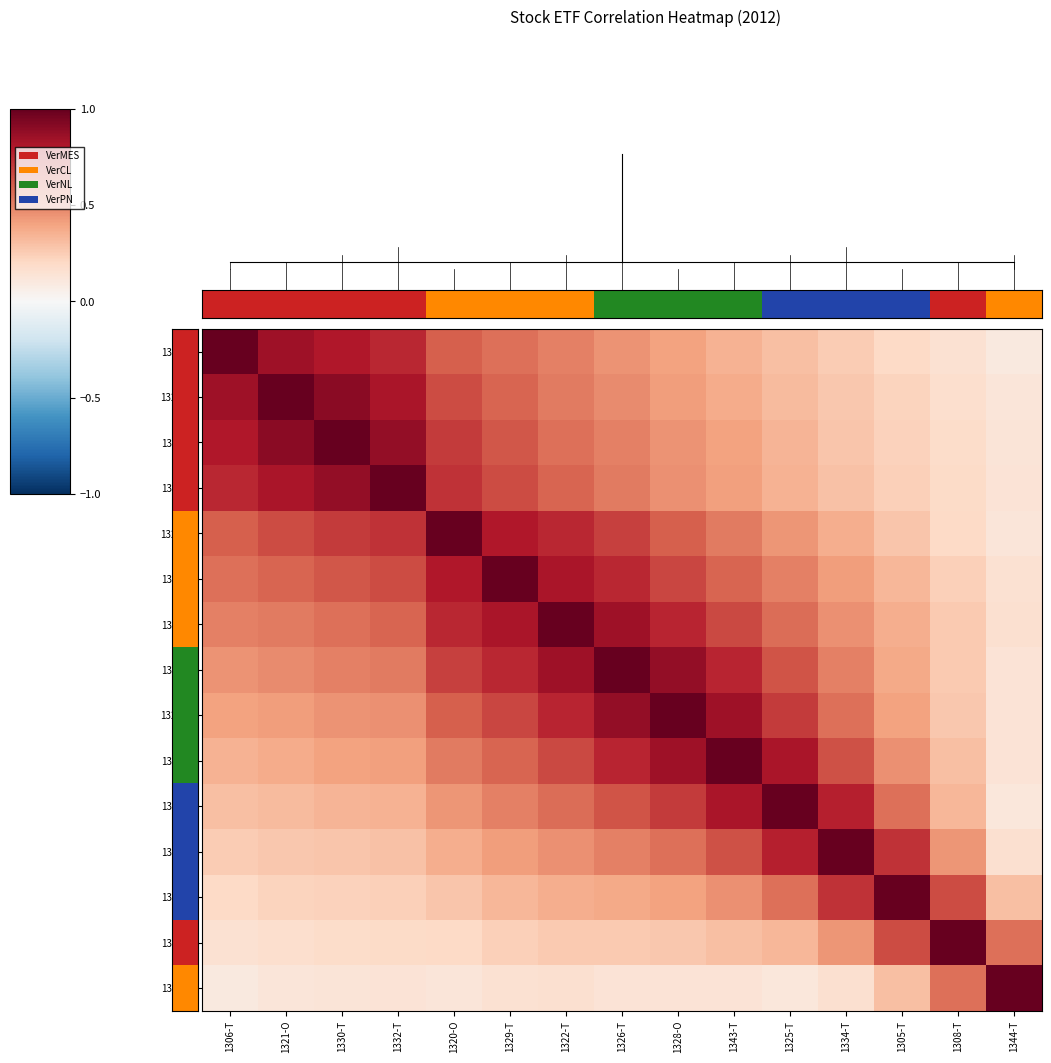

At 1321-O, list the series in order from smallest to largest.

1344-T, 1308-T, 1305-T, 1334-T, 1325-T, 1343-T, 1328-O, 1326-T, 1322-T, 1329-T, 1320-O, 1332-T, 1306-T, 1330-T, 1321-O